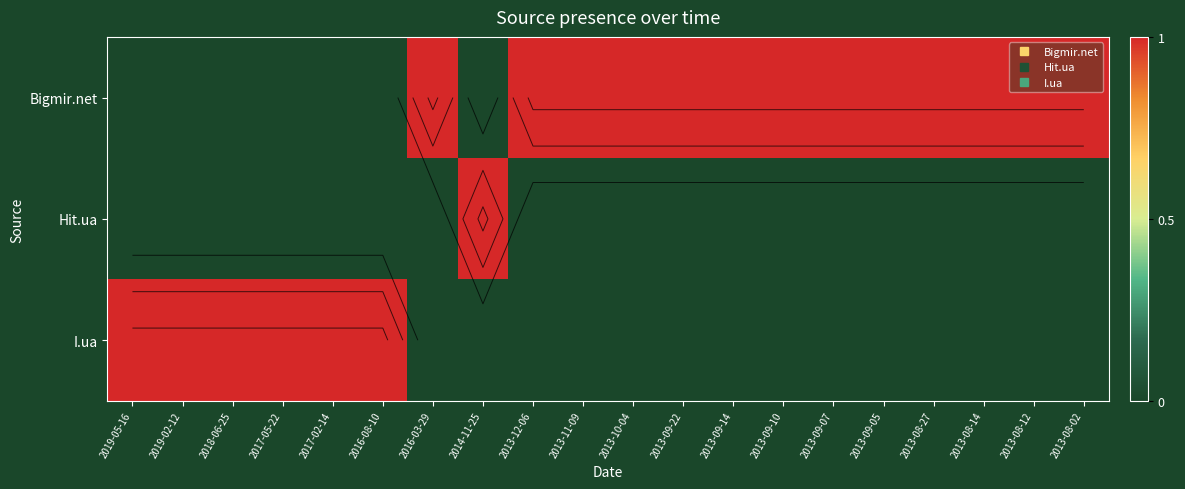

At which category is the sum across all series the highest?

2019-05-16